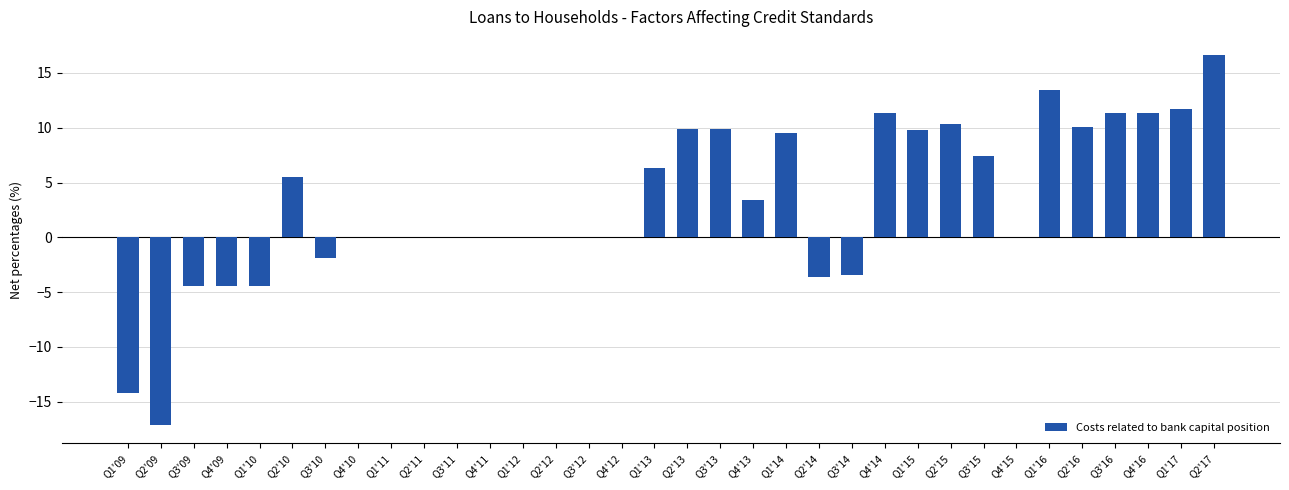

How many data points does each series have?

34